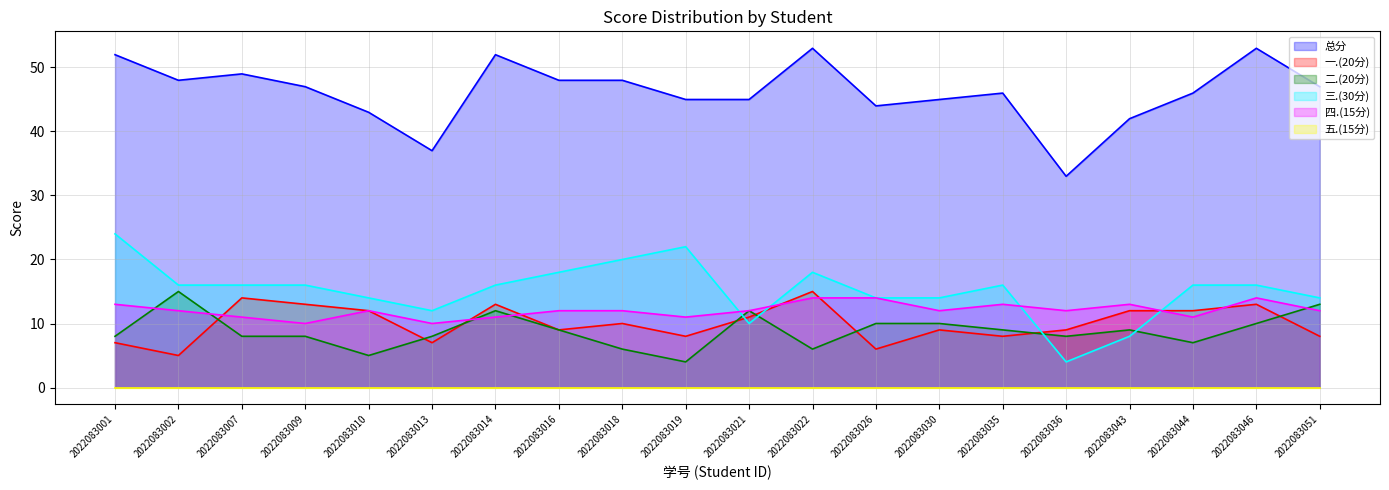

The value of 二.(20分) at 2022083051 is 13. True or false?

True